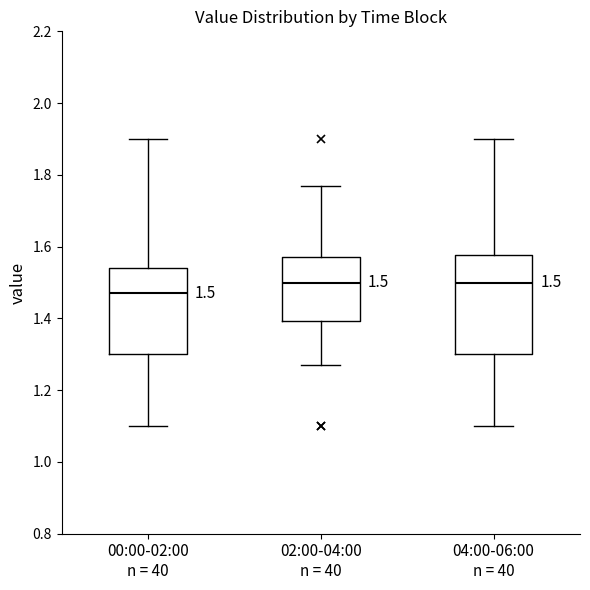

Which box has the lowest median line?

00:00-02:00 n = 40